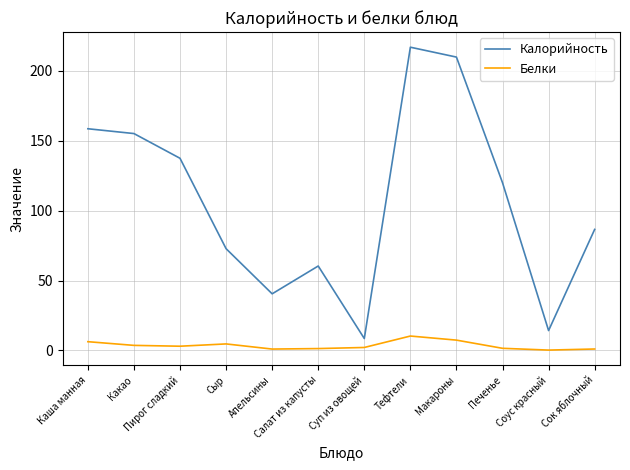

What is the difference between the Калорийность values at Пирог сладкий and Какао?

17.7